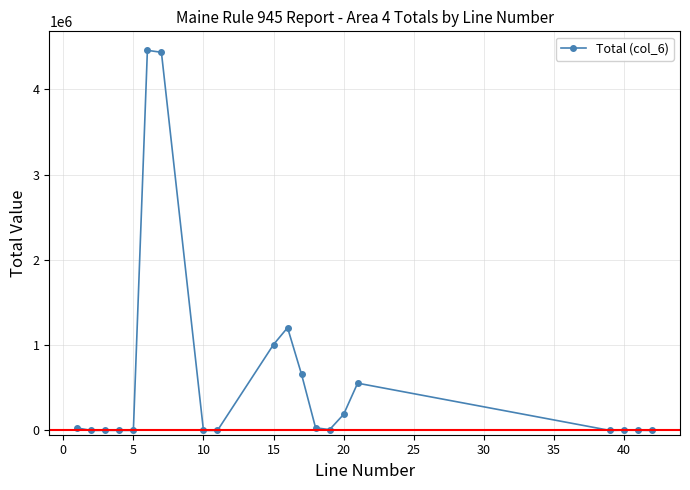

What is the average value?

629065.0